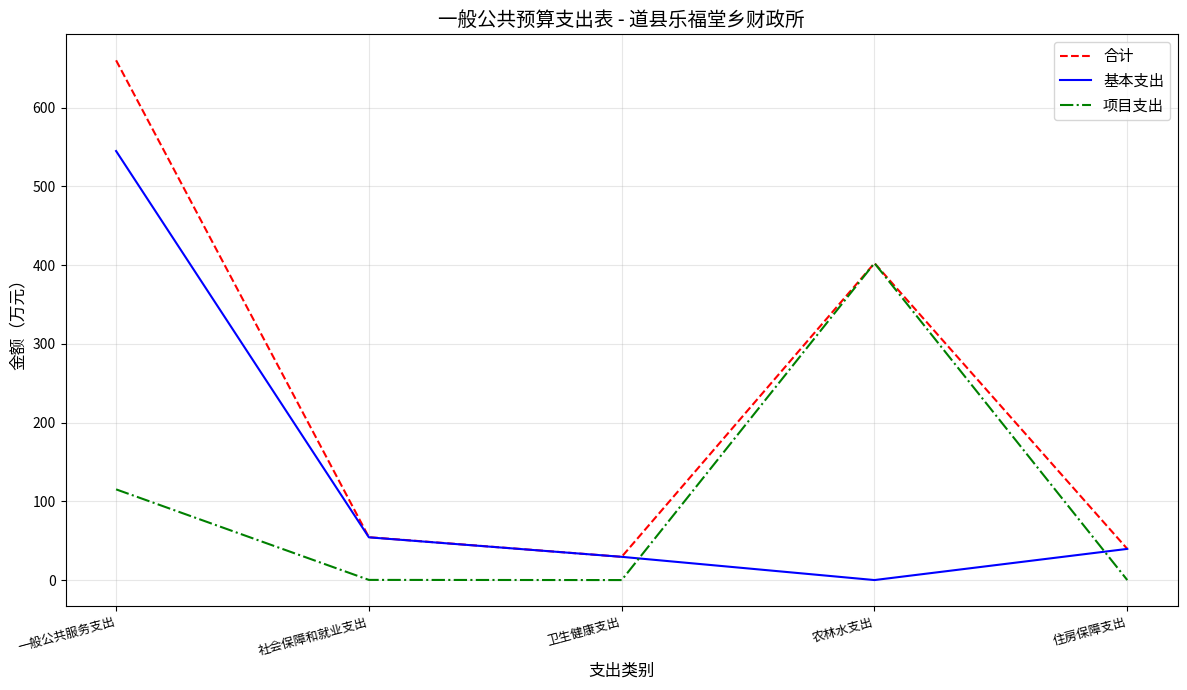

How many intersections are there between 项目支出 and 基本支出?

2